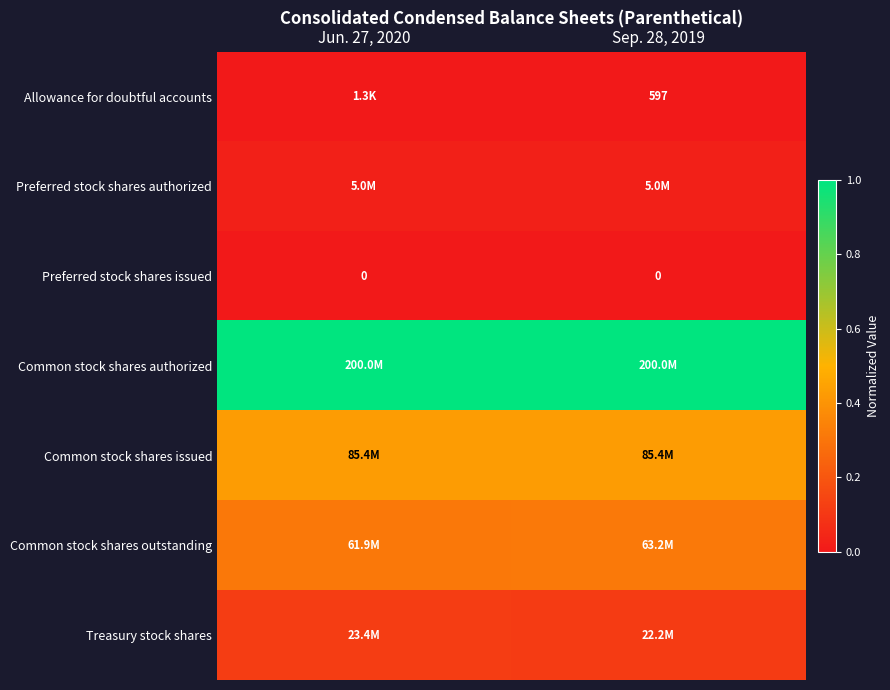

What is the spread (max minus min) of values at Sep. 28, 2019?

1.0